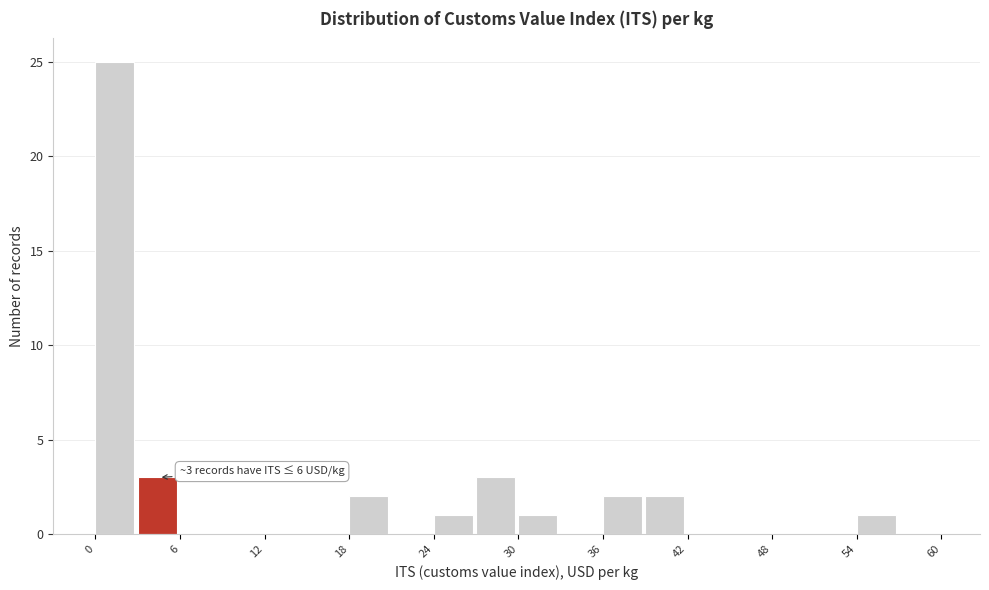

Around what value on the x-axis is the tallest bar? Give the approximate position of its centre, as read against the axis.

1